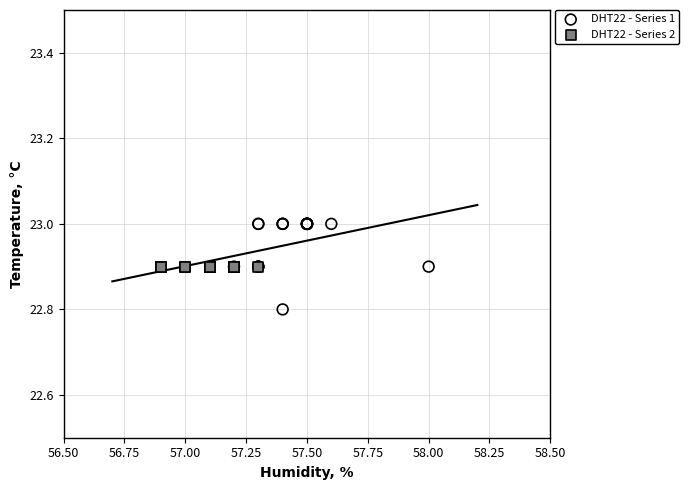

Which series contains the lowest Y value?

DHT22 - Series 1